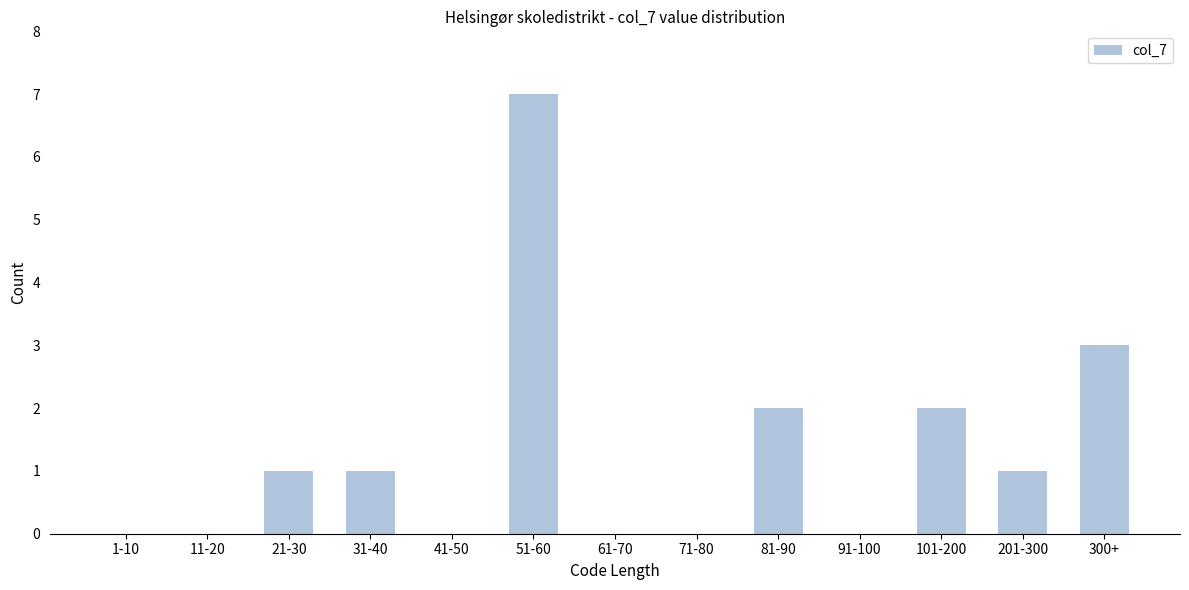

Reading left to right, list all the values displayed in this chart.

1-10=0	11-20=0	21-30=1	31-40=1	41-50=0	51-60=7	61-70=0	71-80=0	81-90=2	91-100=0	101-200=2	201-300=1	300+=3